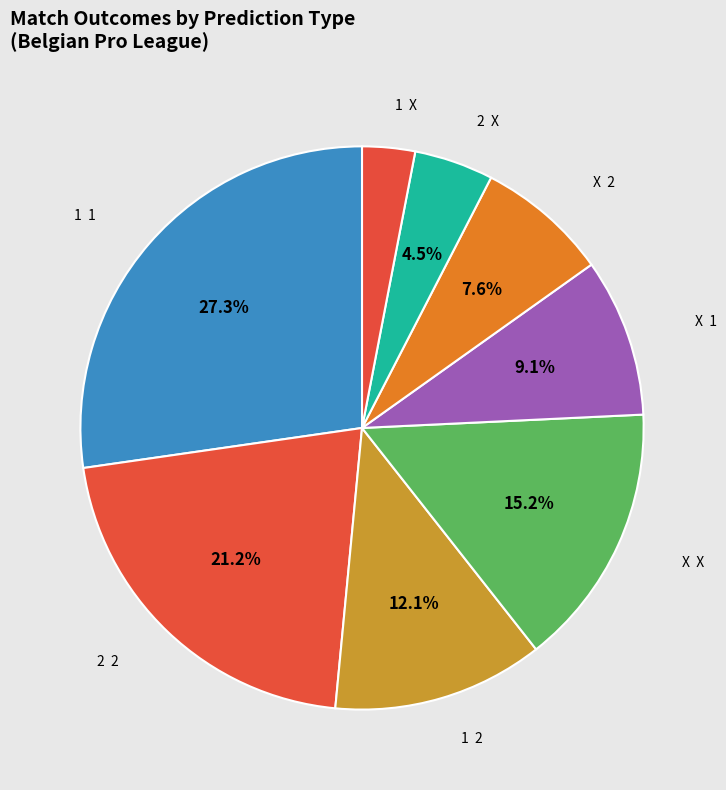

What is the ratio of the value at 2 X to the value at 1 X?

1.5